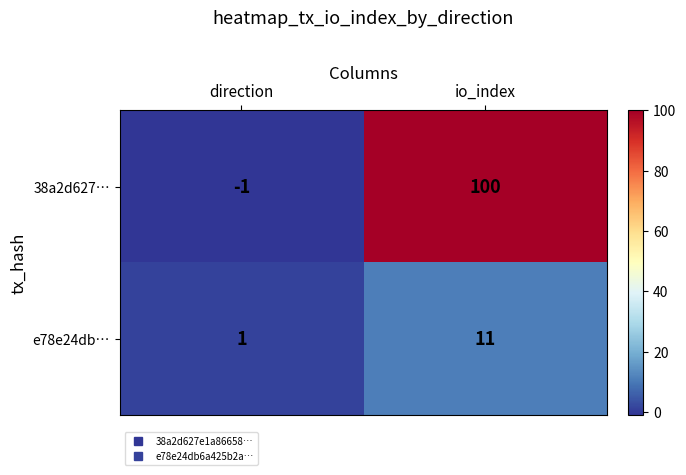

Between direction and io_index, which series saw the biggest shift?

38a2d627…